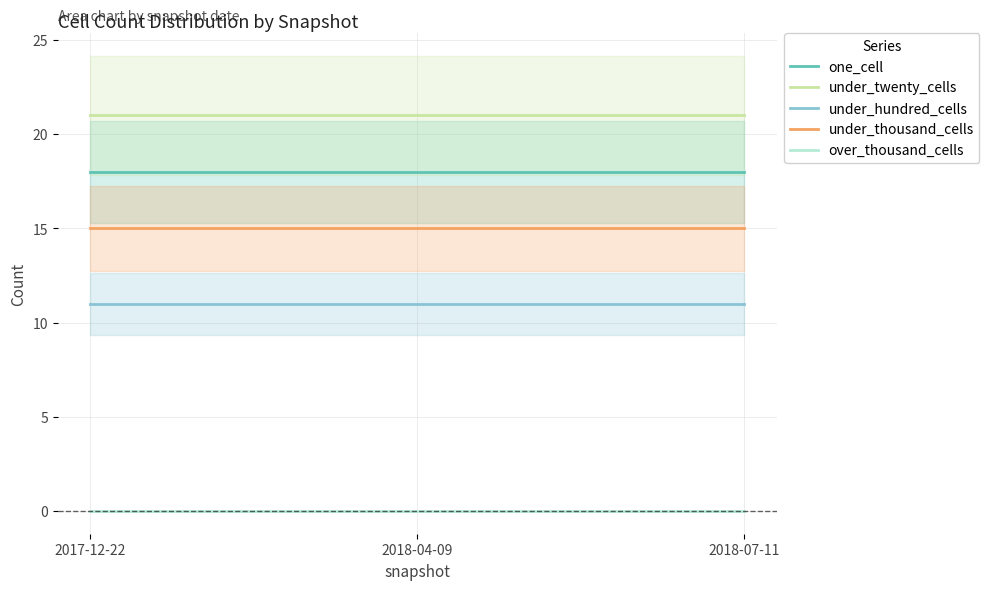

Rank the categories by under_thousand_cells value from lowest to highest.

2017-12-22, 2018-04-09, 2018-07-11